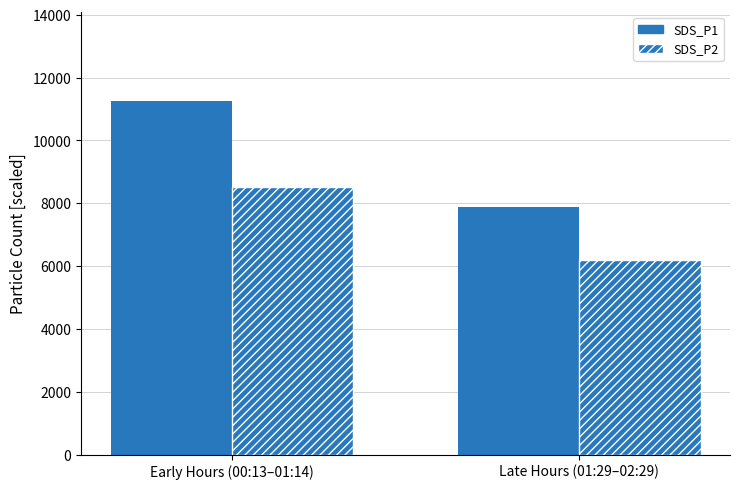

How many series are shown in this chart?

2